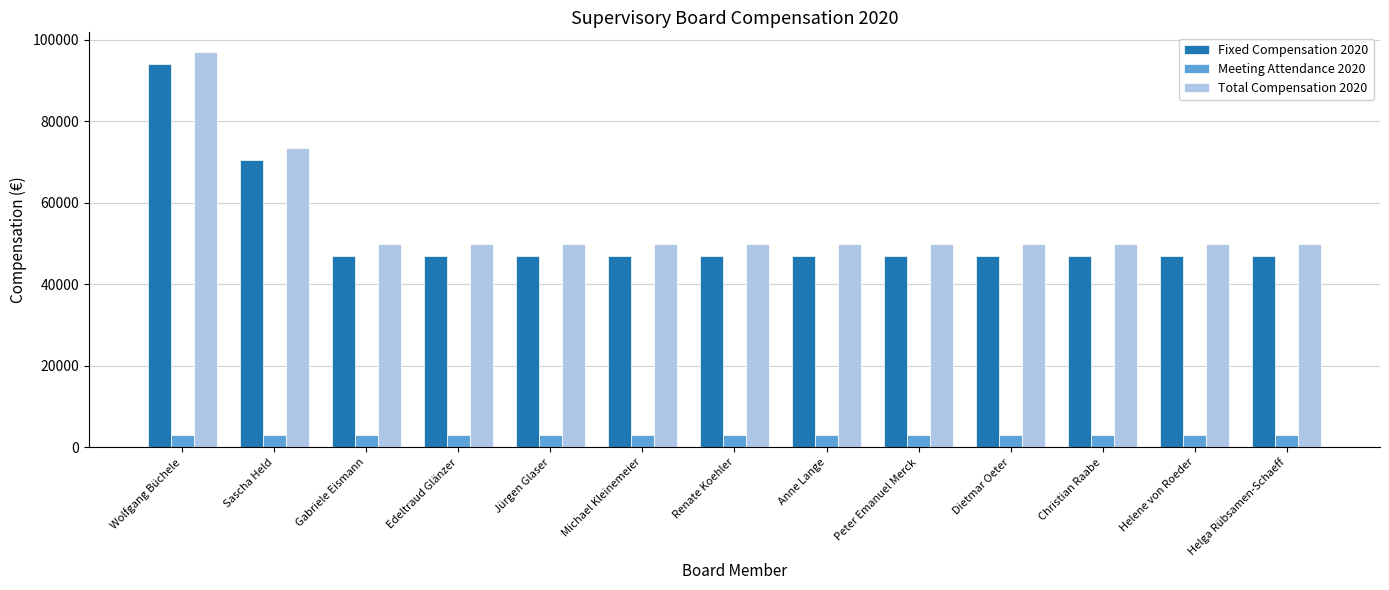

The Total Compensation 2020 series shows 50000 at Edeltraud Glänzer. True or false?

True